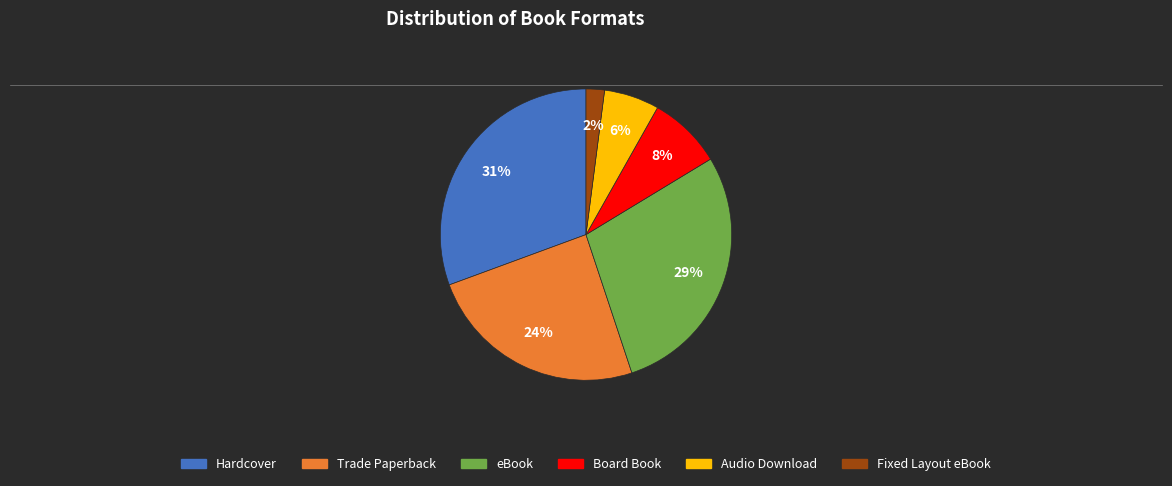

Is there a majority slice in this chart?

No